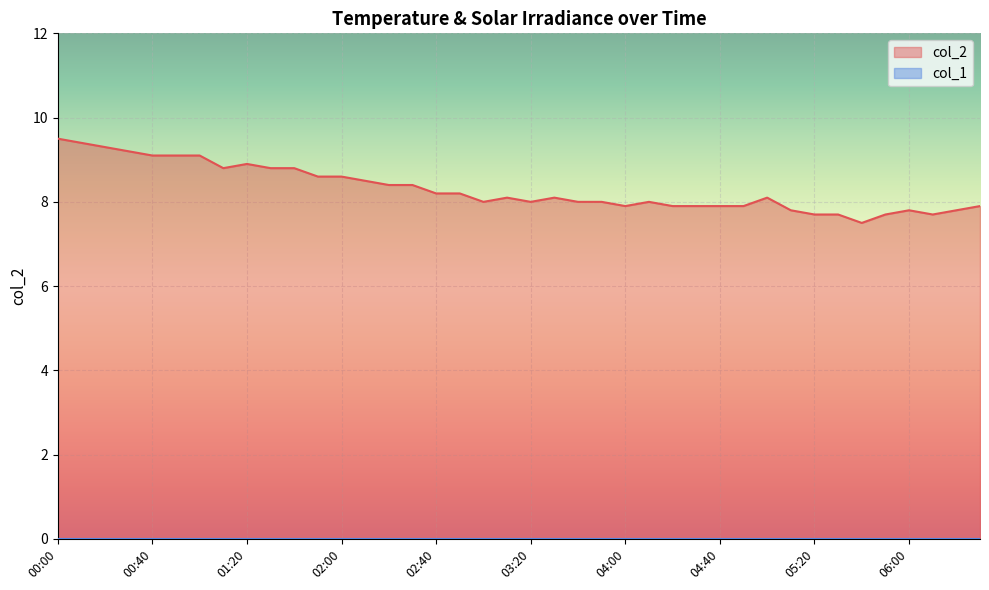

Rank the categories by value from highest to lowest.

00:00, 00:10, 00:20, 00:30, 00:40, 00:50, 01:00, 01:20, 01:10, 01:30, 01:40, 01:50, 02:00, 02:10, 02:20, 02:30, 02:40, 02:50, 03:10, 03:30, 05:00, 03:00, 03:20, 03:40, 03:50, 04:10, 04:00, 04:20, 04:30, 04:40, 04:50, 06:30, 05:10, 06:00, 06:20, 05:20, 05:30, 05:50, 06:10, 05:40